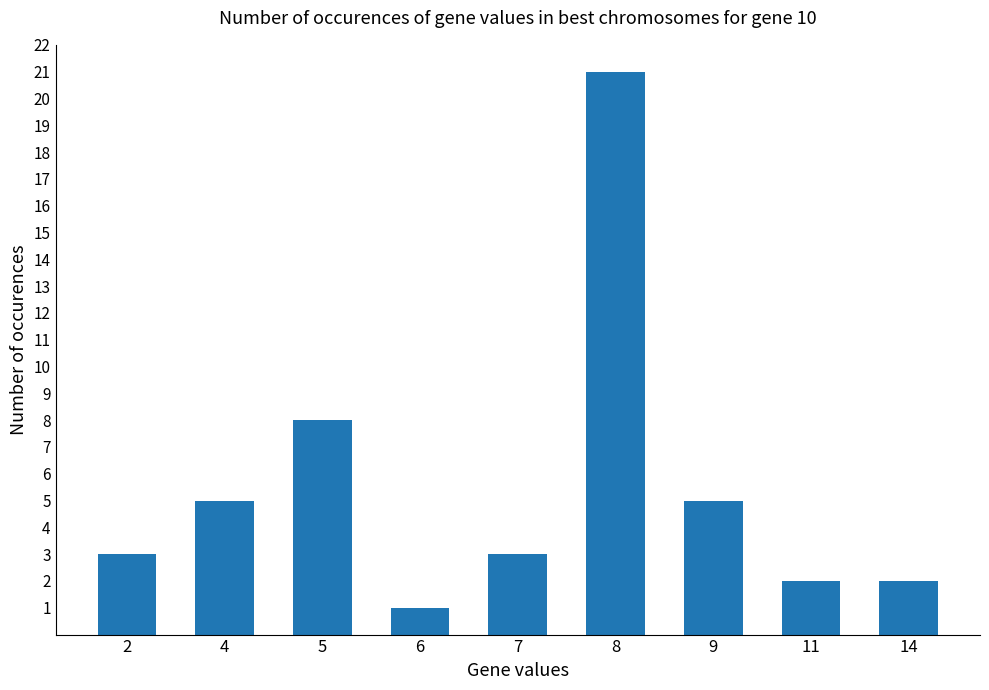

What is the value of the 8th bar from the left?

2